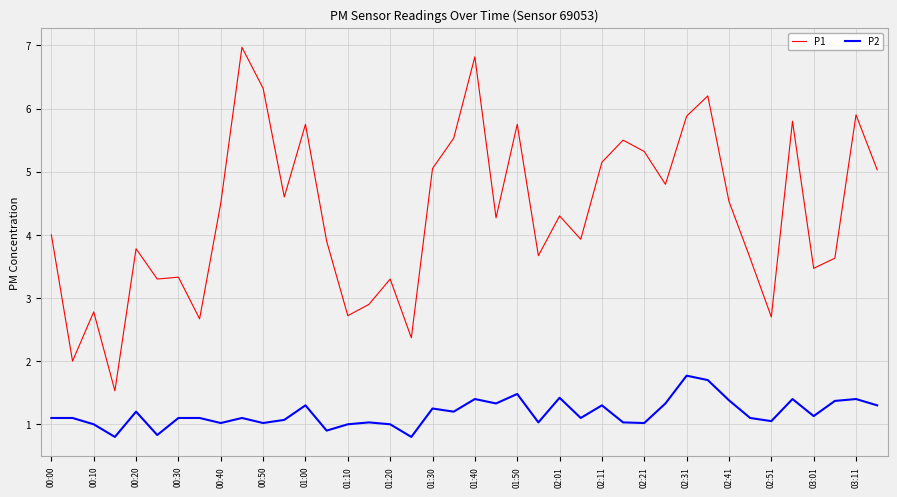

Rank the series by their average value, from lowest to highest.

P2, P1